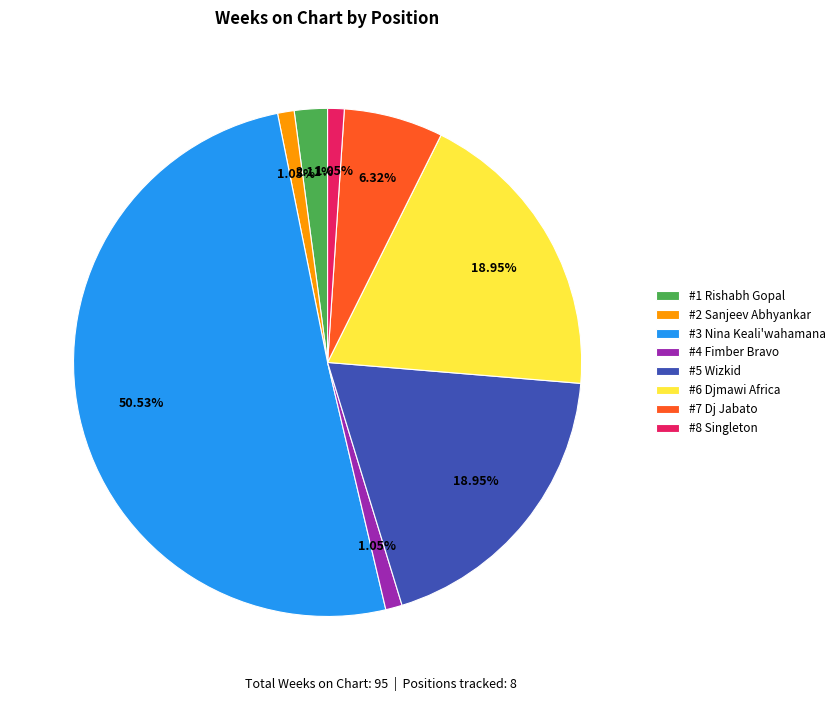

Is the sum of #3 Nina Keali'wahamana and #1 Rishabh Gopal greater than half?

Yes